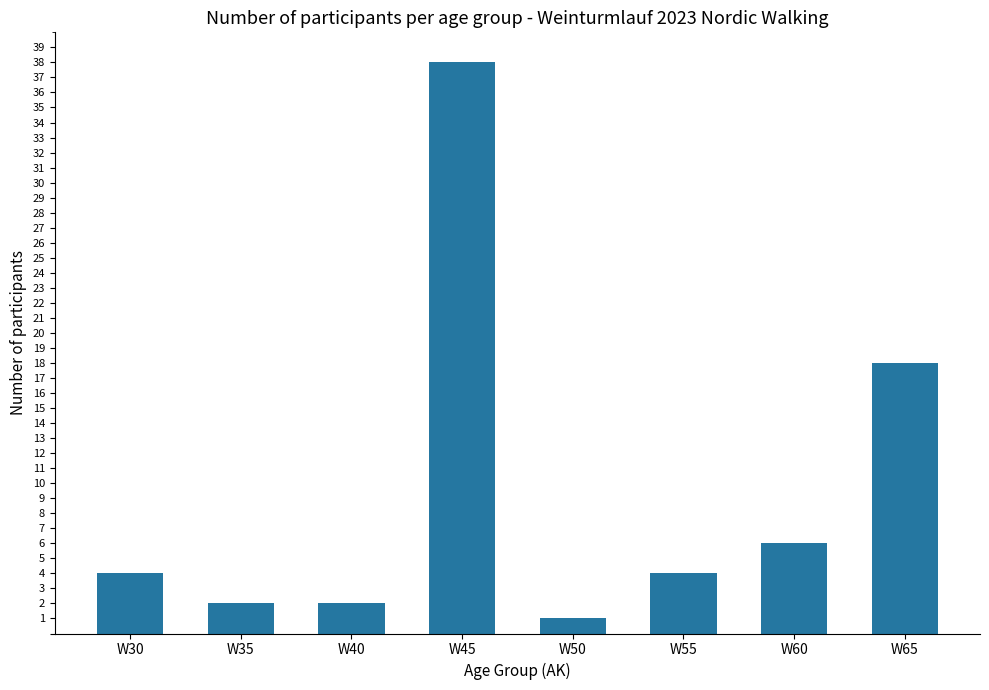

What is the sum of the values at W45 and W40?

40